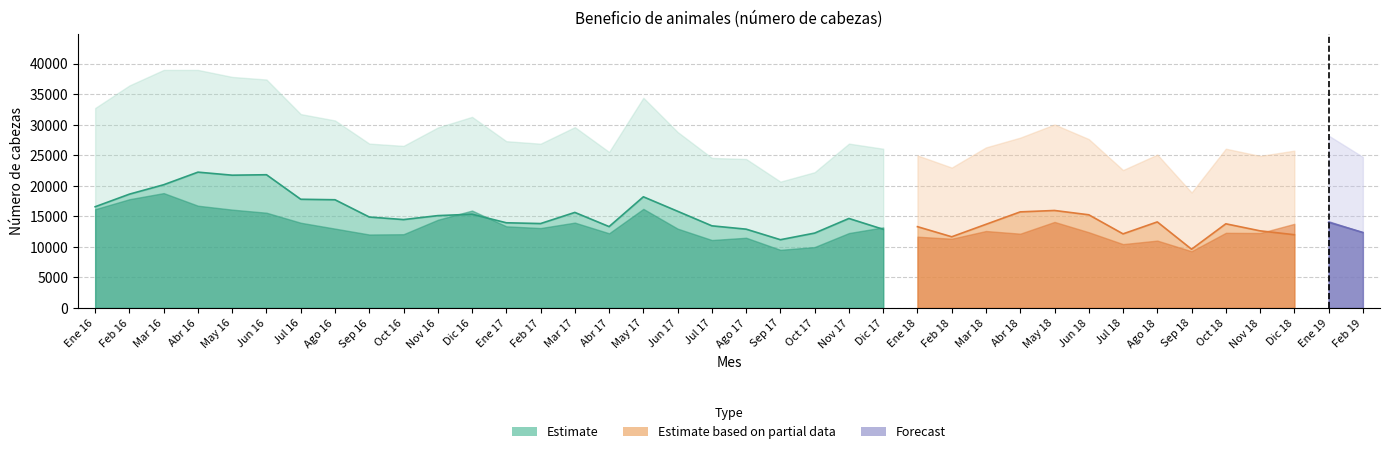

What position from the right is Dic 18?

3